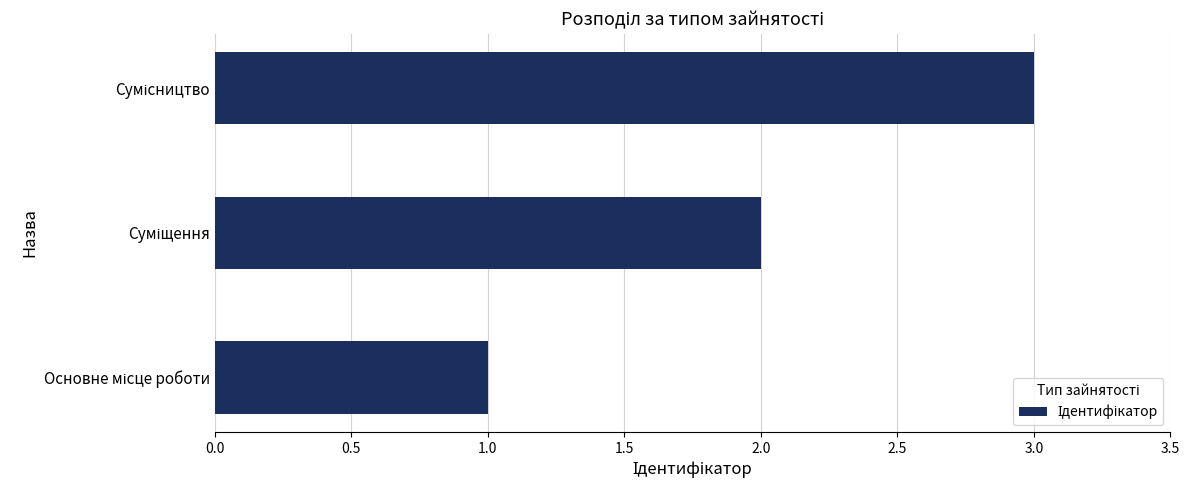

What is the greatest value displayed?

3